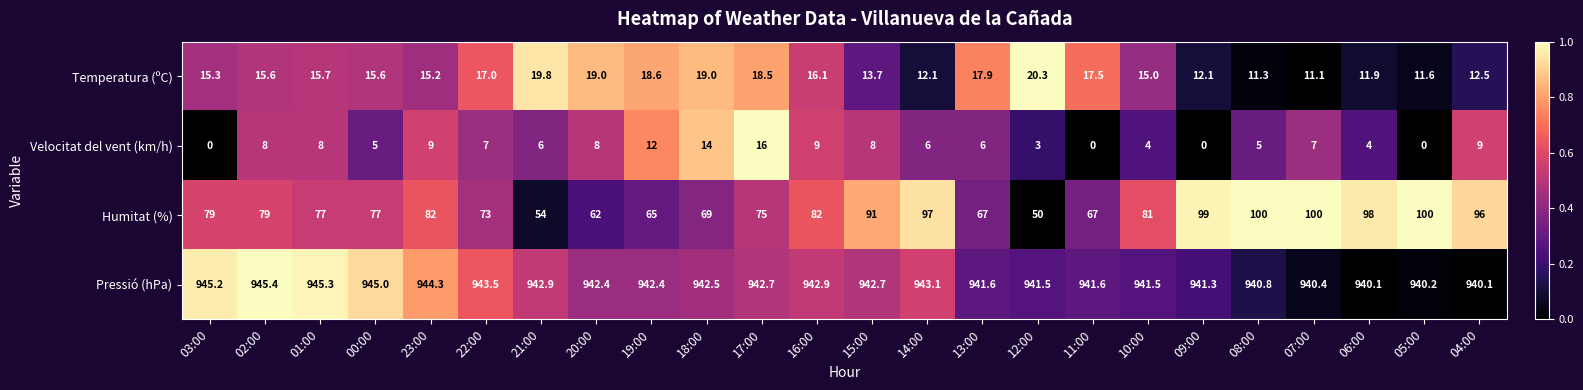

Where is Humitat (%) nearest to the value 75?

17:00